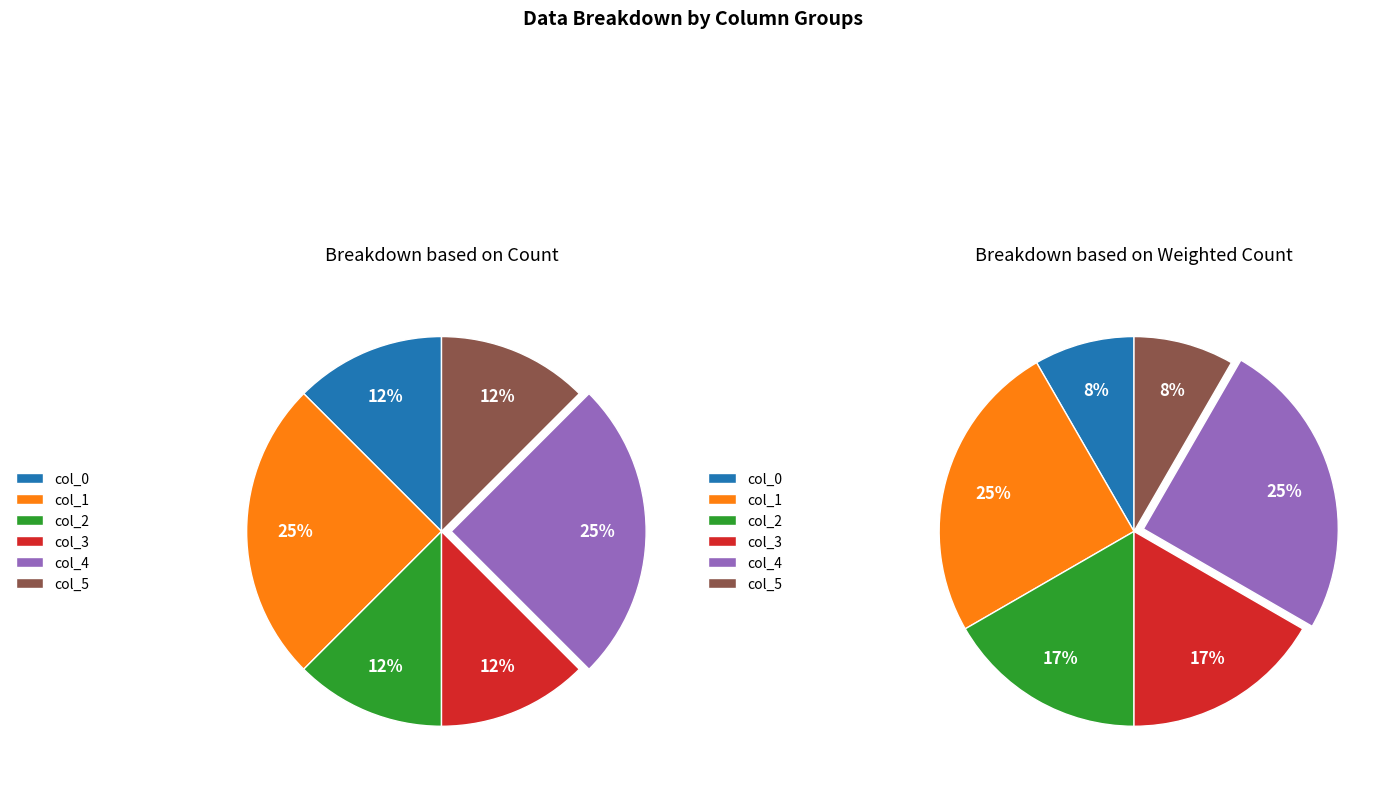

What is the change in value from col_2 to col_4?

+1